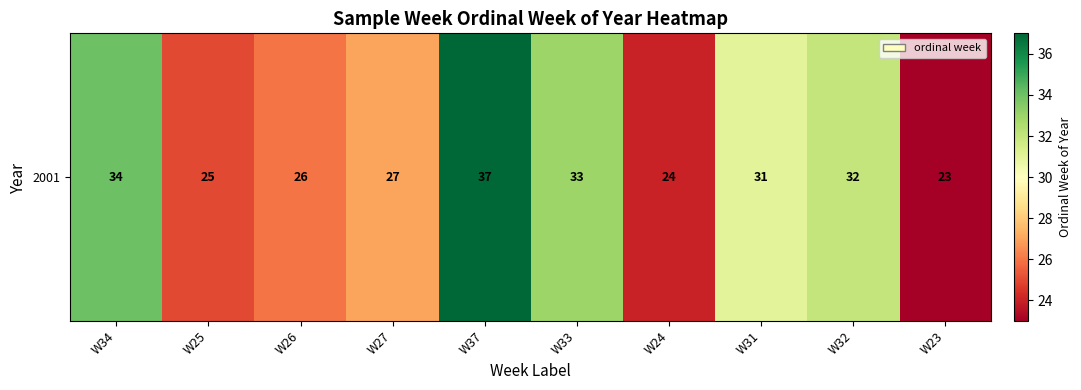

Rank the categories by value from lowest to highest.

W23, W24, W25, W26, W27, W31, W32, W33, W34, W37